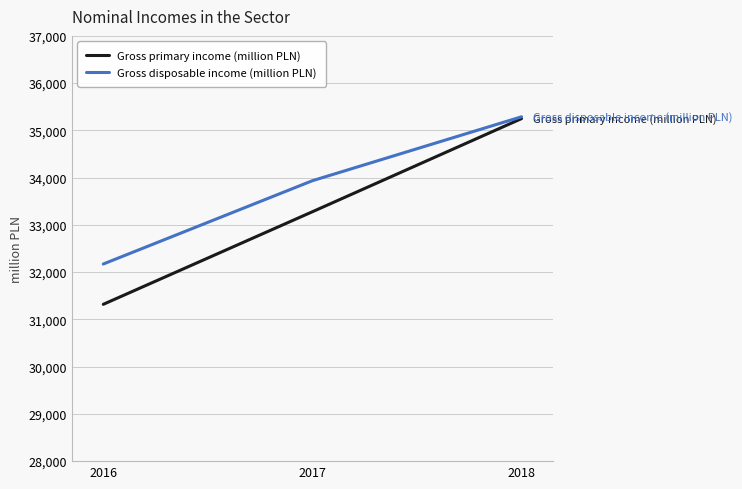

What is the sum of all Gross disposable income (million PLN) values?

101395